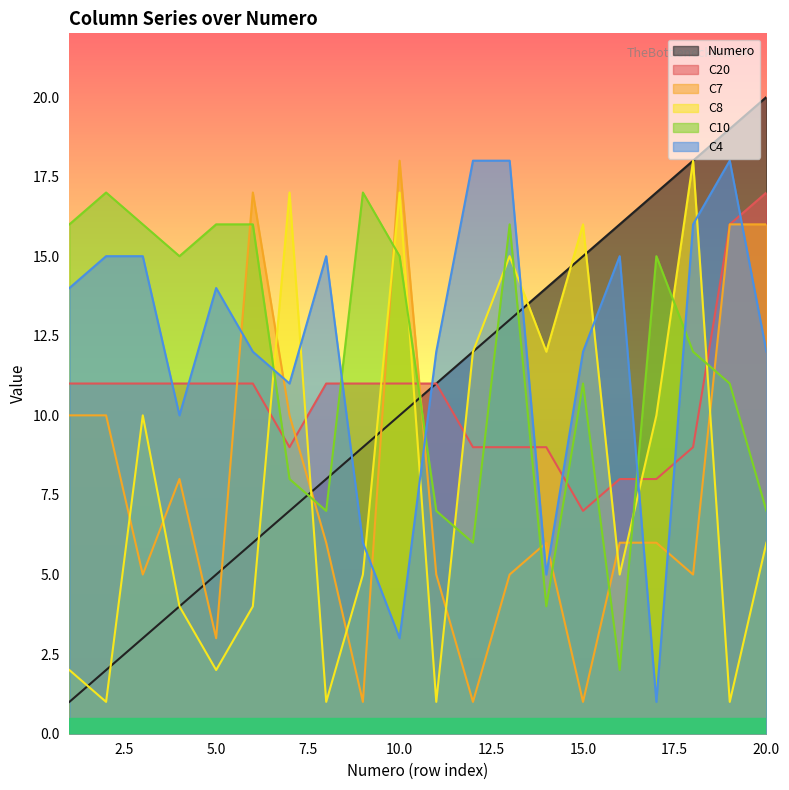

True or false: C7 has a value of 10 at 8.

False